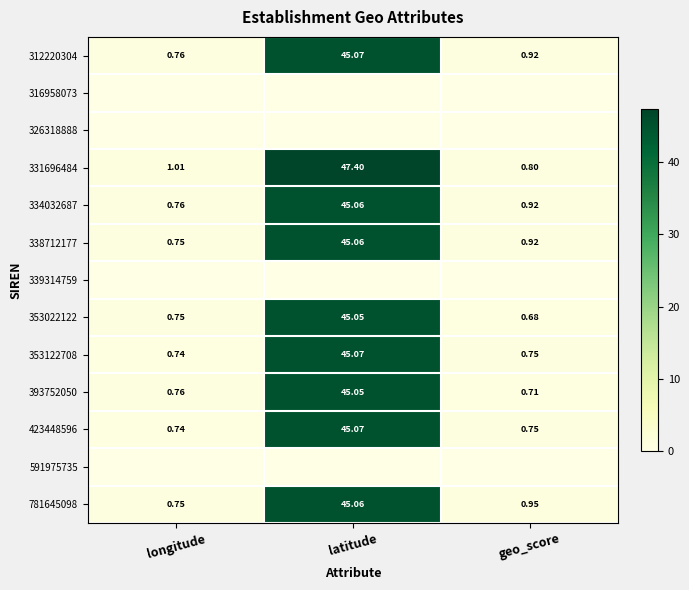

What is the difference between the second highest and minimum values in the 338712177 series?

0.2